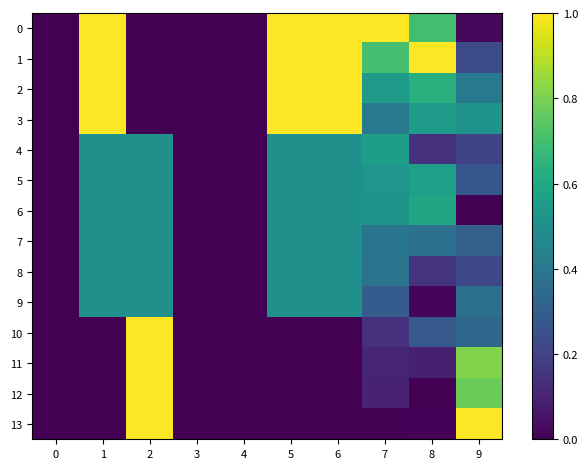

Reading right to left, what are all the values shown in this chart?

0: 9=0.0	8=0.7	7=1.0	6=1.0	5=1.0	4=0.0	3=0.0	2=0.0	1=1.0	0=0.0
1: 9=0.2	8=1.0	7=0.7	6=1.0	5=1.0	4=0.0	3=0.0	2=0.0	1=1.0	0=0.0
2: 9=0.4	8=0.6	7=0.6	6=1.0	5=1.0	4=0.0	3=0.0	2=0.0	1=1.0	0=0.0
3: 9=0.5	8=0.5	7=0.4	6=1.0	5=1.0	4=0.0	3=0.0	2=0.0	1=1.0	0=0.0
4: 9=0.2	8=0.1	7=0.6	6=0.5	5=0.5	4=0.0	3=0.0	2=0.5	1=0.5	0=0.0
5: 9=0.3	8=0.6	7=0.5	6=0.5	5=0.5	4=0.0	3=0.0	2=0.5	1=0.5	0=0.0
6: 9=0.0	8=0.6	7=0.5	6=0.5	5=0.5	4=0.0	3=0.0	2=0.5	1=0.5	0=0.0
7: 9=0.3	8=0.4	7=0.4	6=0.5	5=0.5	4=0.0	3=0.0	2=0.5	1=0.5	0=0.0
8: 9=0.2	8=0.2	7=0.4	6=0.5	5=0.5	4=0.0	3=0.0	2=0.5	1=0.5	0=0.0
9: 9=0.4	8=0.0	7=0.3	6=0.5	5=0.5	4=0.0	3=0.0	2=0.5	1=0.5	0=0.0
10: 9=0.3	8=0.3	7=0.1	6=0.0	5=0.0	4=0.0	3=0.0	2=1.0	1=0.0	0=0.0
11: 9=0.8	8=0.1	7=0.1	6=0.0	5=0.0	4=0.0	3=0.0	2=1.0	1=0.0	0=0.0
12: 9=0.8	8=0.0	7=0.1	6=0.0	5=0.0	4=0.0	3=0.0	2=1.0	1=0.0	0=0.0
13: 9=1.0	8=0.0	7=0.0	6=0.0	5=0.0	4=0.0	3=0.0	2=1.0	1=0.0	0=0.0